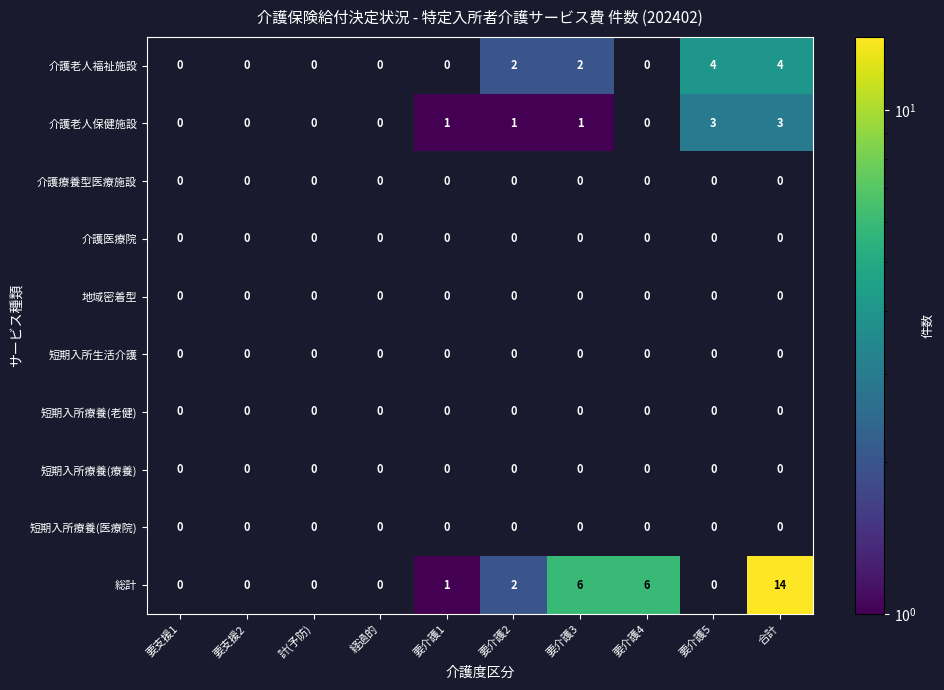

What is the greatest value displayed?

14.0